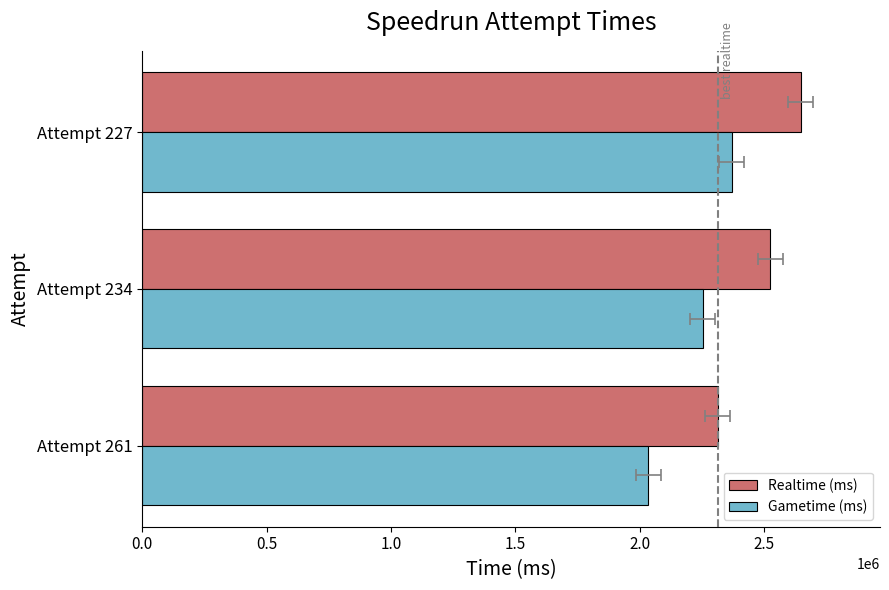

How many Gametime (ms) values are between 2033257 and 2368196?

3